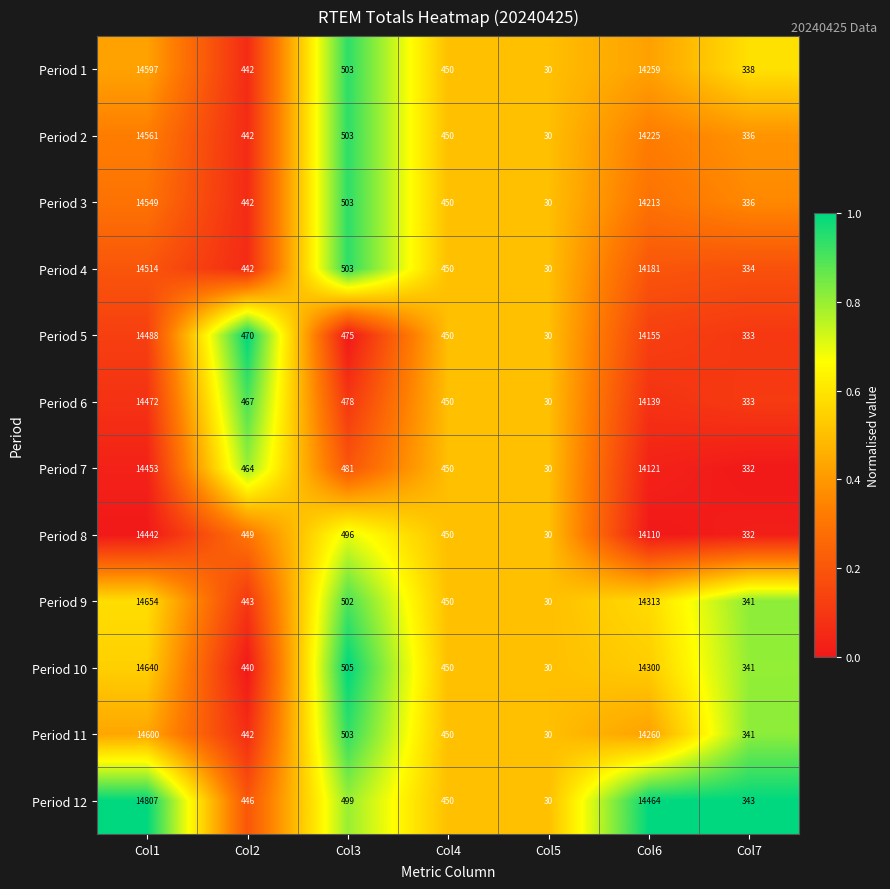

At which category is the sum across all series the highest?

Col1